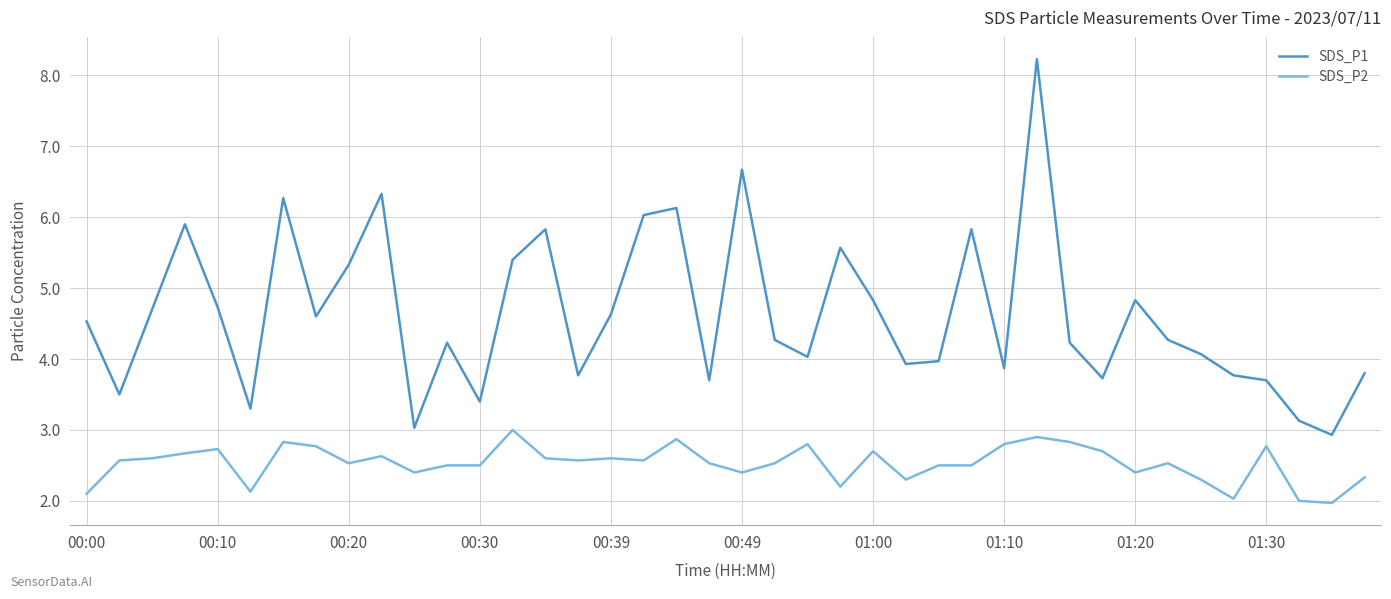

What is the difference between the maximum and minimum values in the SDS_P1 series?

5.3